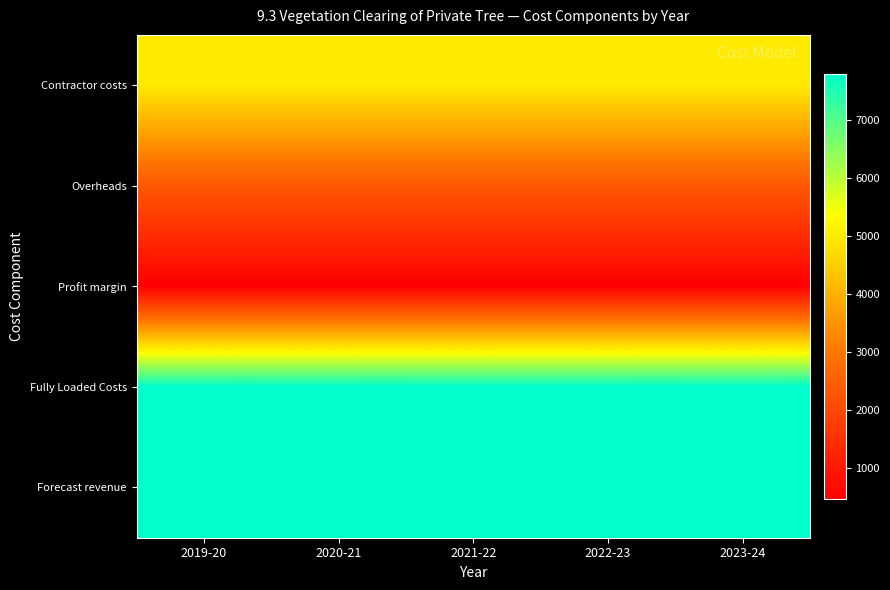

At which category is the sum across all series the highest?

2019-20